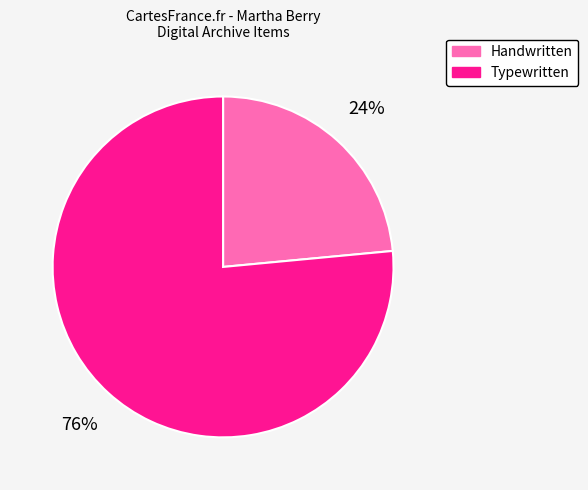

Do Handwritten and Typewritten together represent more than half of the pie?

Yes